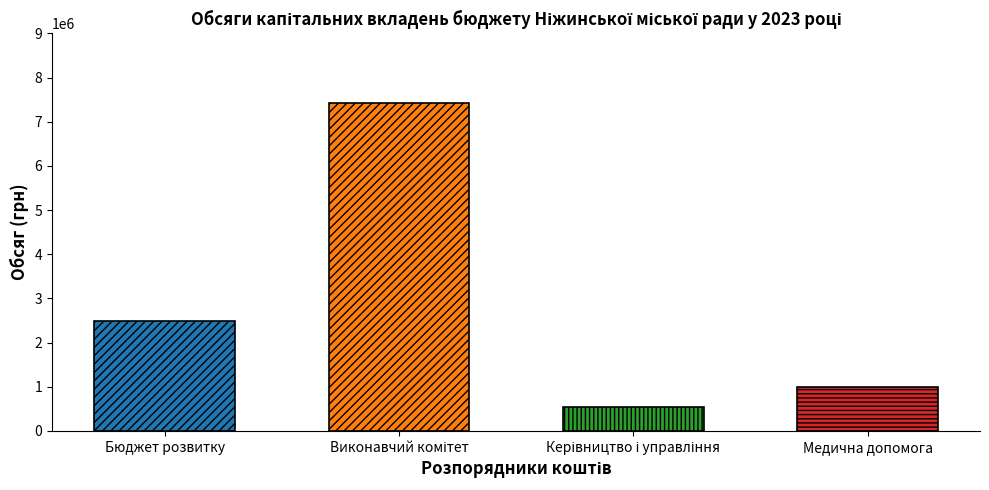

What is the change in value from Бюджет розвитку to Виконавчий комітет?

+4927000